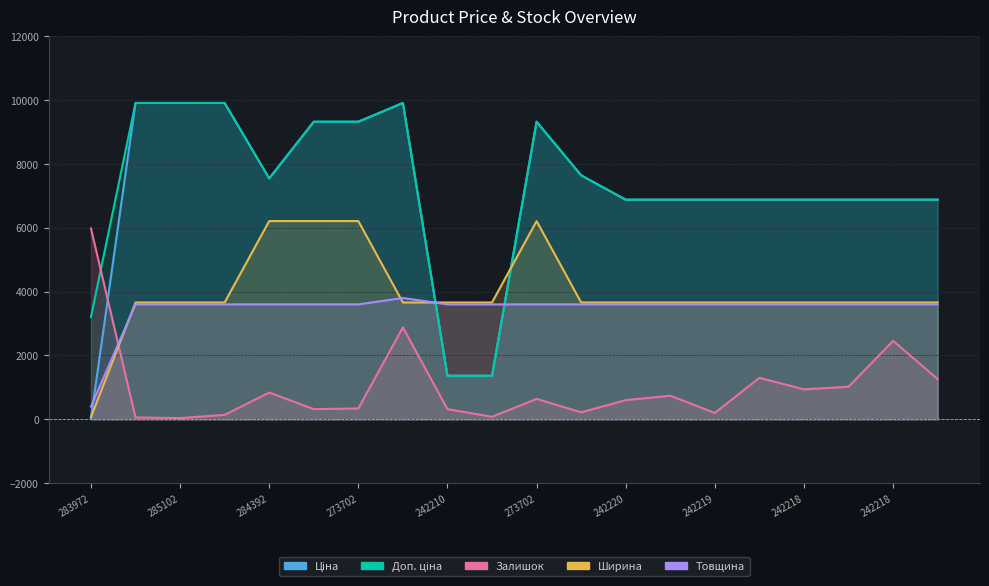

At 24221856, list the series in order from smallest to largest.

Залишок, Товщина, Ширина, Ціна, Доп. ціна